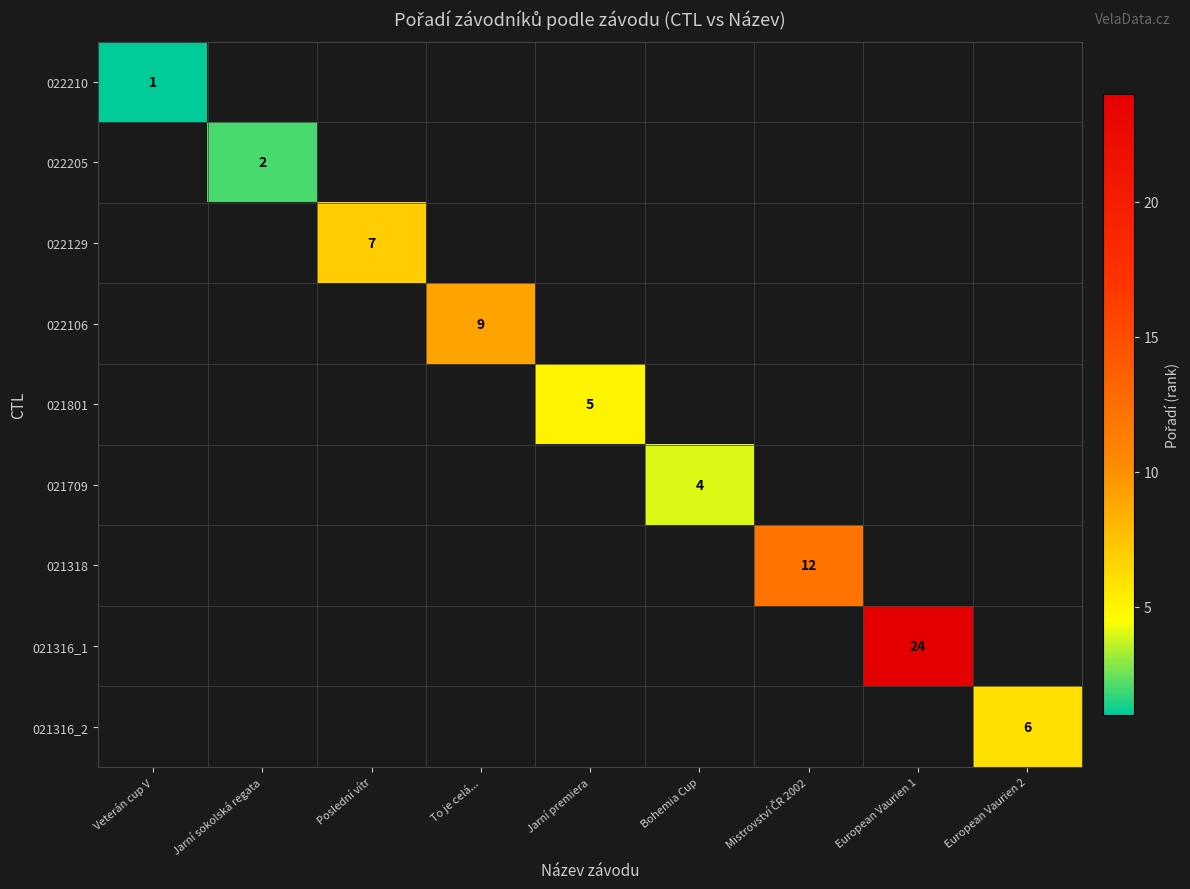

Rank the series at Veterán cup V from highest to lowest value.

022210, 022205, 022129, 022106, 021801, 021709, 021318, 021316_1, 021316_2